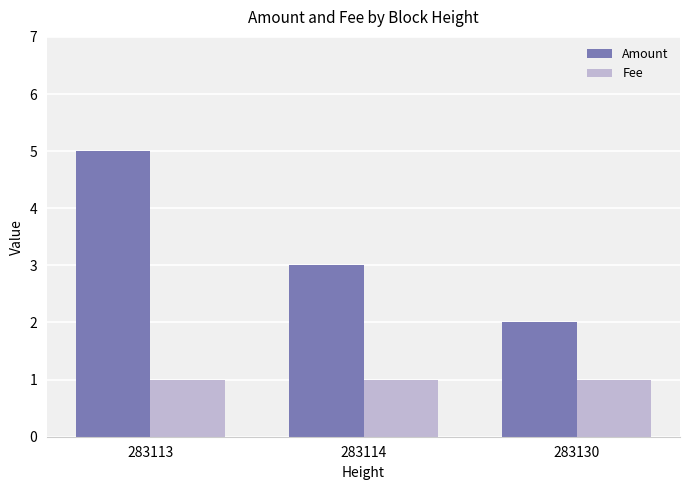

Is the value of Fee at 283130 greater than the value of Amount at 283113?

No